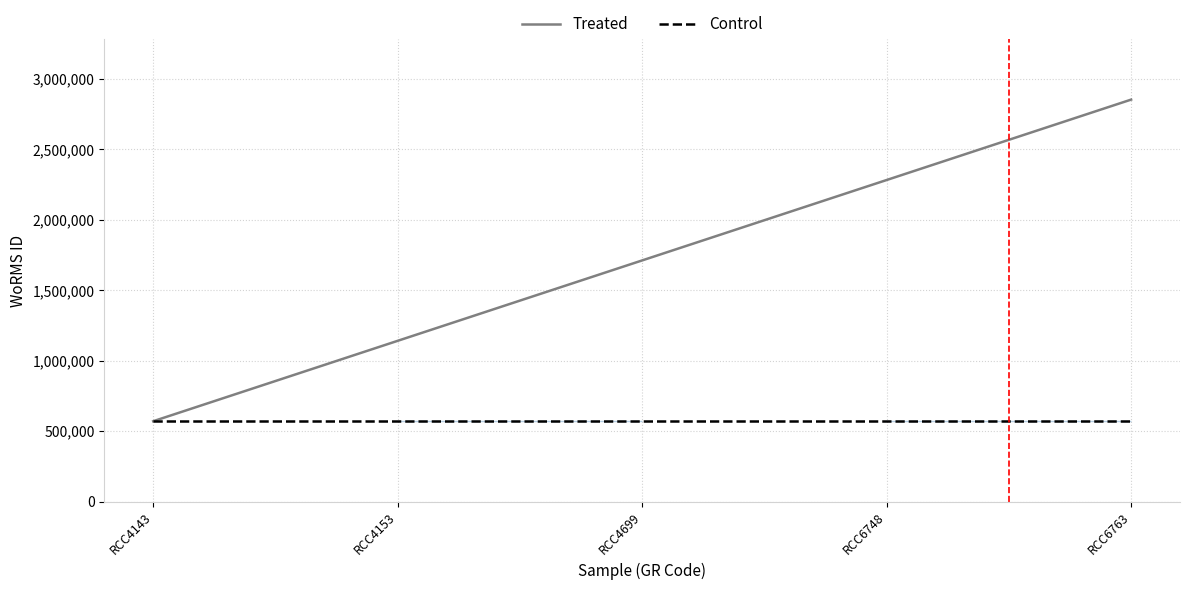

Reading left to right, what are all the values shown in this chart?

Treated: 570662	1141324	1711986	2282648	2853310
Control: 570662	570662	570662	570662	570662